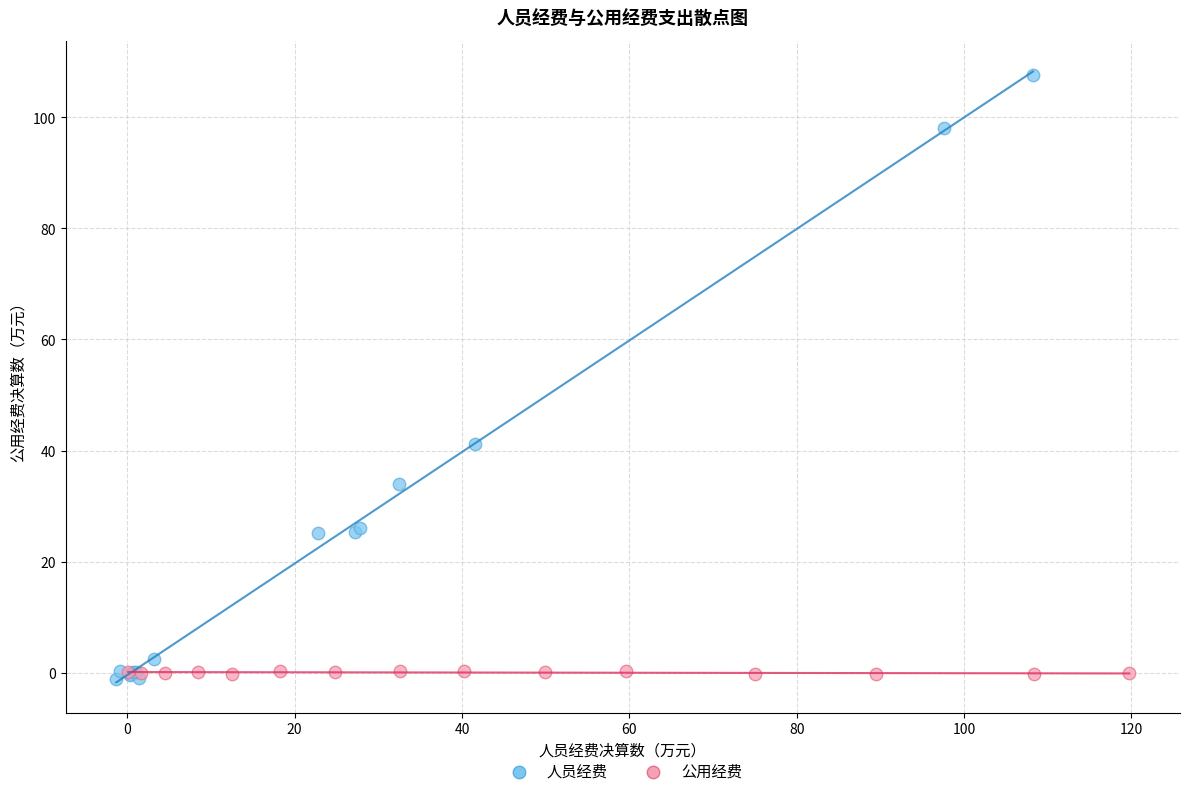

What are all the series names shown in the legend?

人员经费, 公用经费